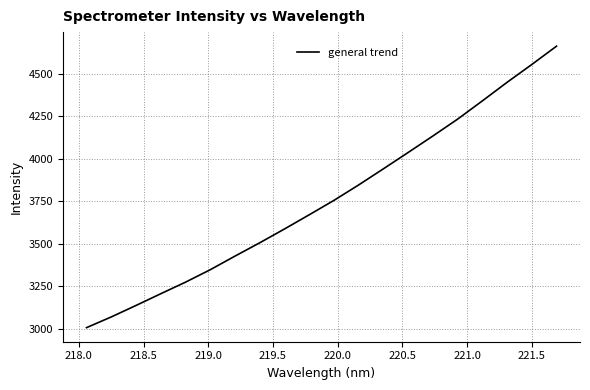

What is the greatest value displayed?

4662.2